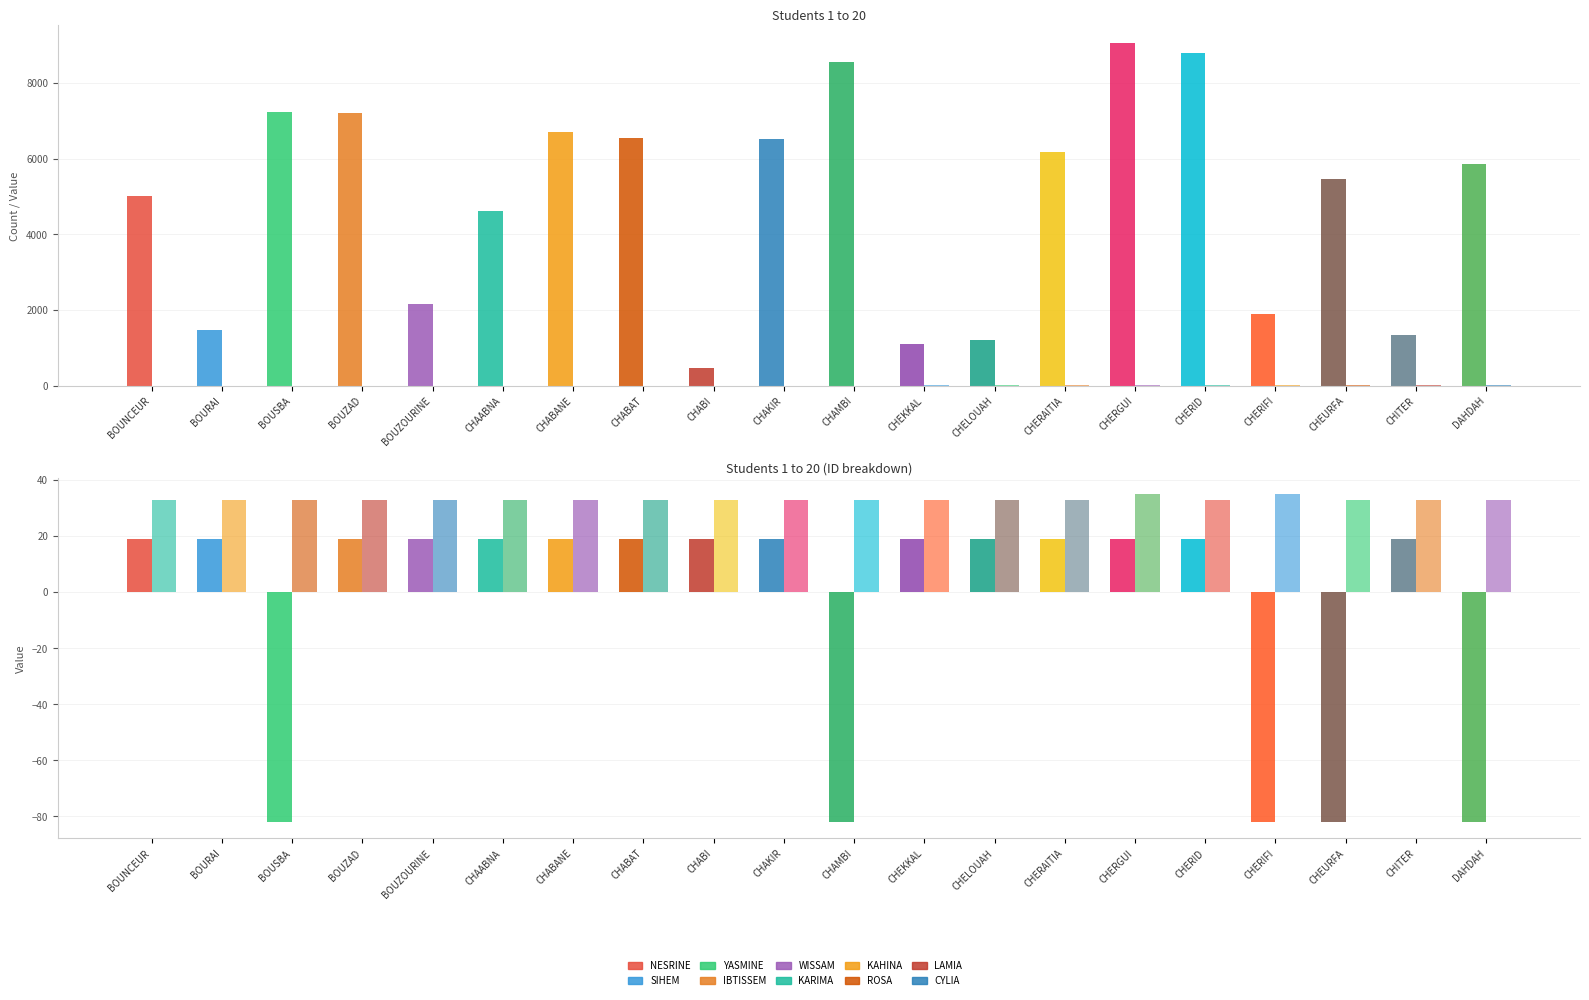

How many groups of bars are there?

20